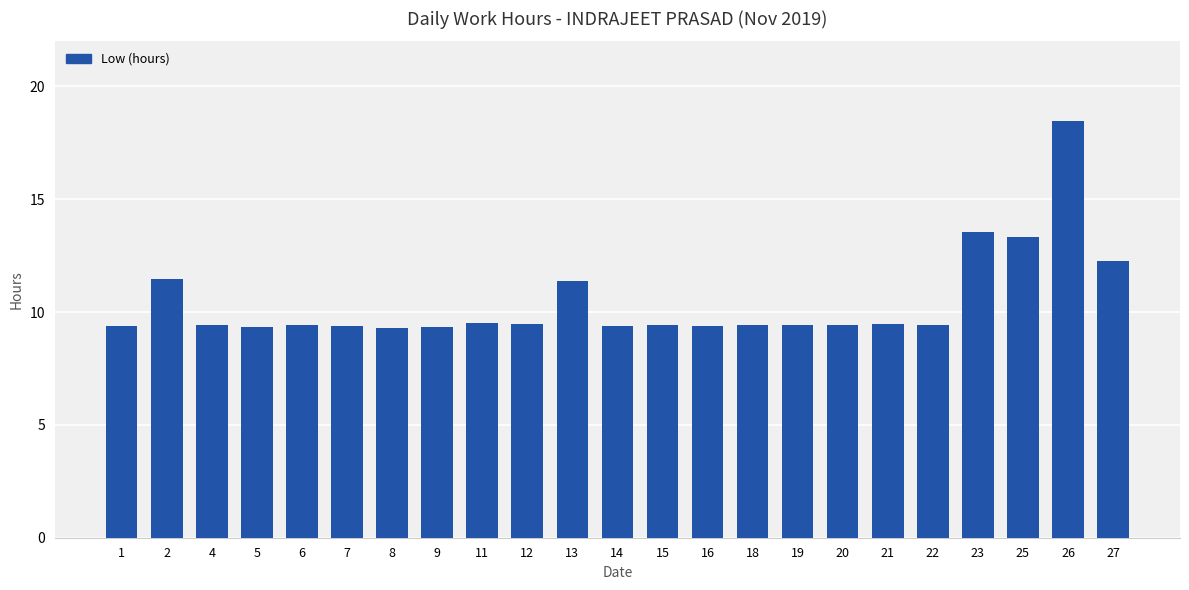

What is the average value?

10.5